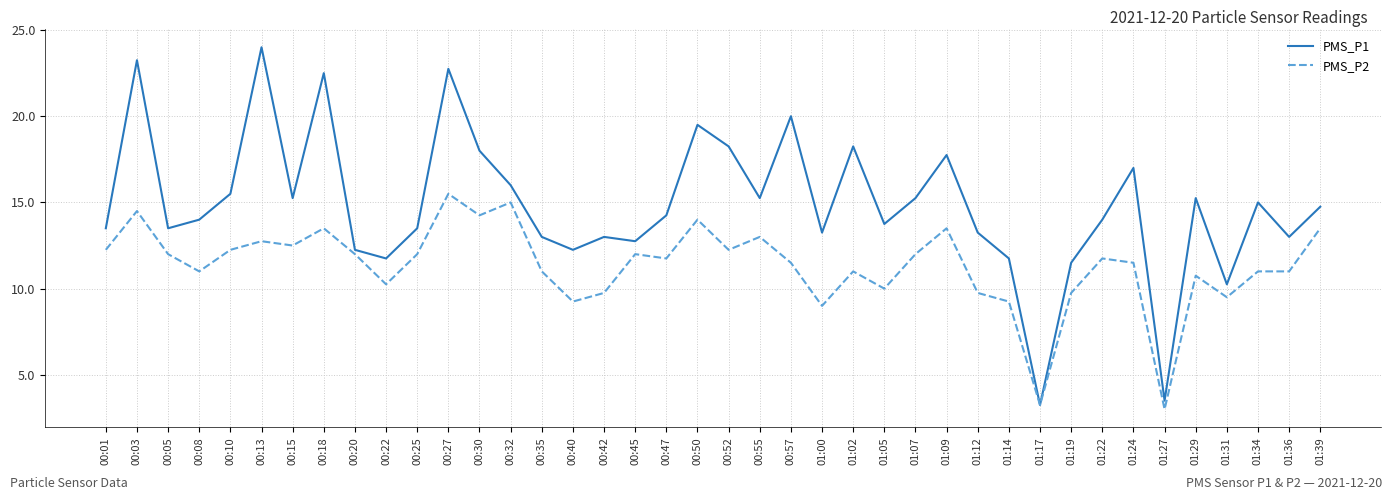

What is the total value across all series at 00:10?

27.8